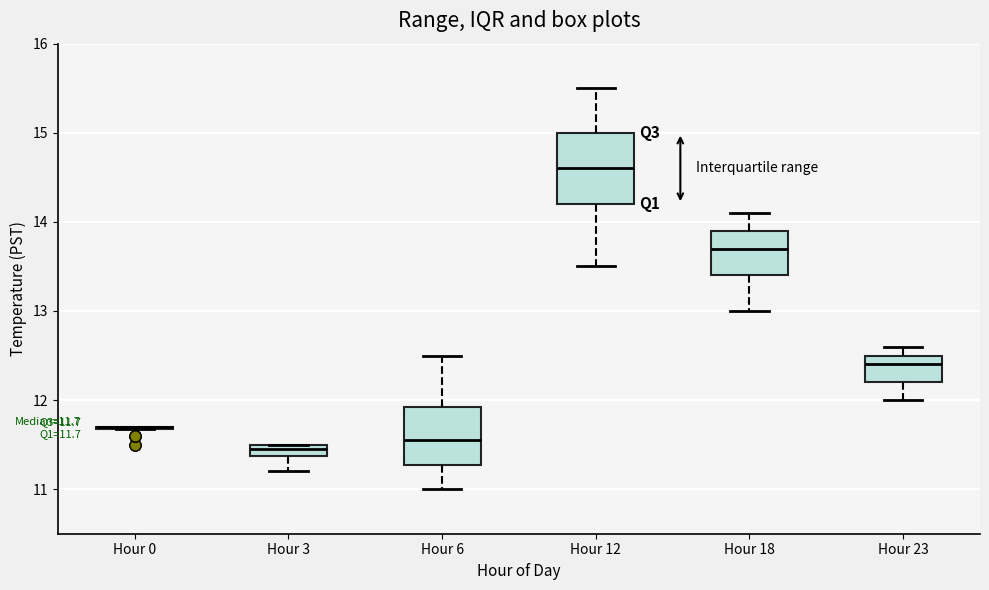

Comparing the boxes themselves (not the whiskers), which one is the tallest?

Hour 12